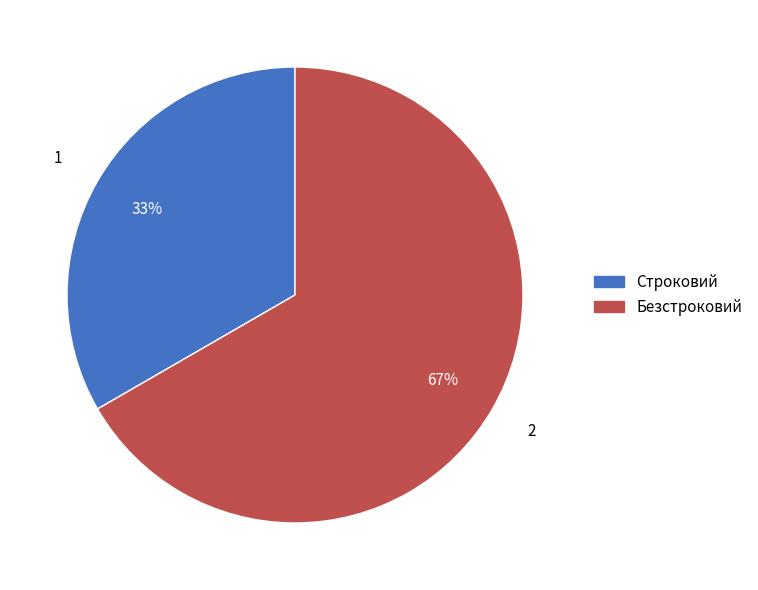

Which category has the smallest portion of the pie?

Строковий